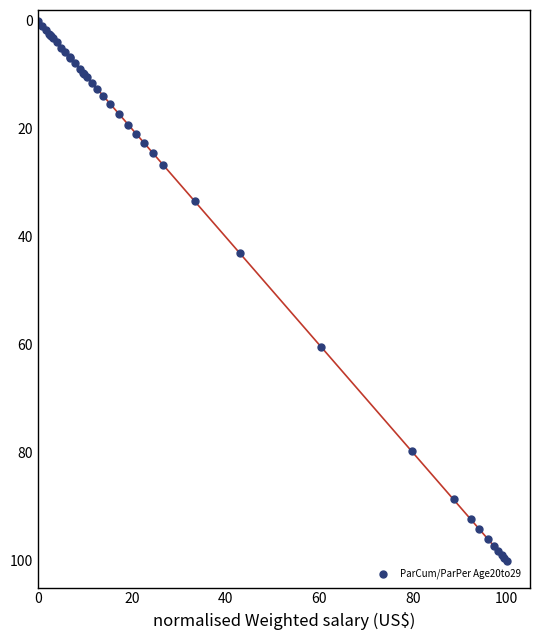

What Y value in the scatter plot is closest to 50?

43.1